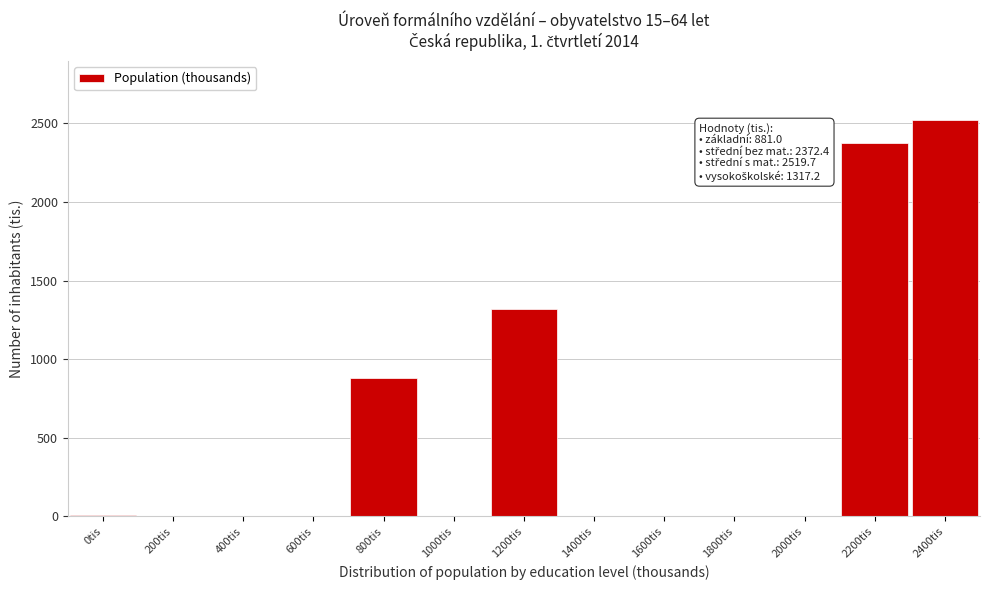

Reading left to right, list all the values displayed in this chart.

0tis=12.1	200tis=0.0	400tis=0.0	600tis=0.0	800tis=881.0	1000tis=0.0	1200tis=1317.2	1400tis=0.0	1600tis=0.0	1800tis=0.0	2000tis=0.0	2200tis=2372.4	2400tis=2519.7